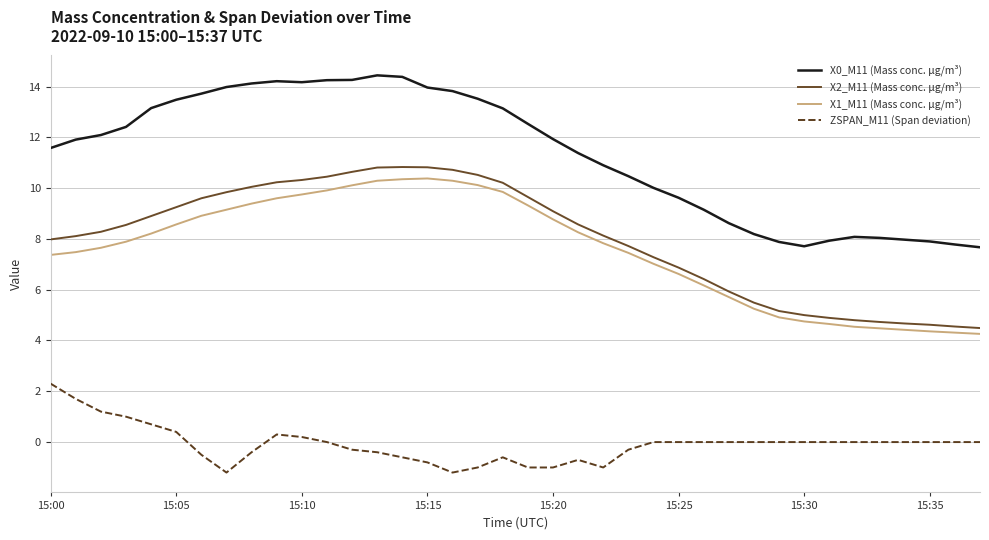

True or false: X1_M11 (Mass conc. μg/m³) and ZSPAN_M11 (Span deviation) intersect in this chart.

False